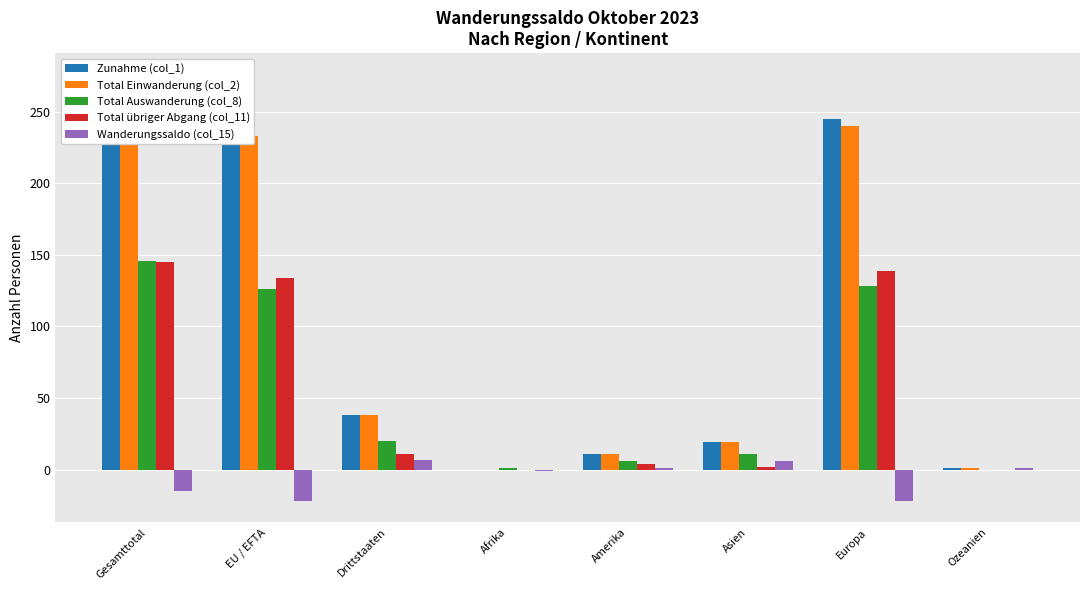

How many bars are there in each group?

5